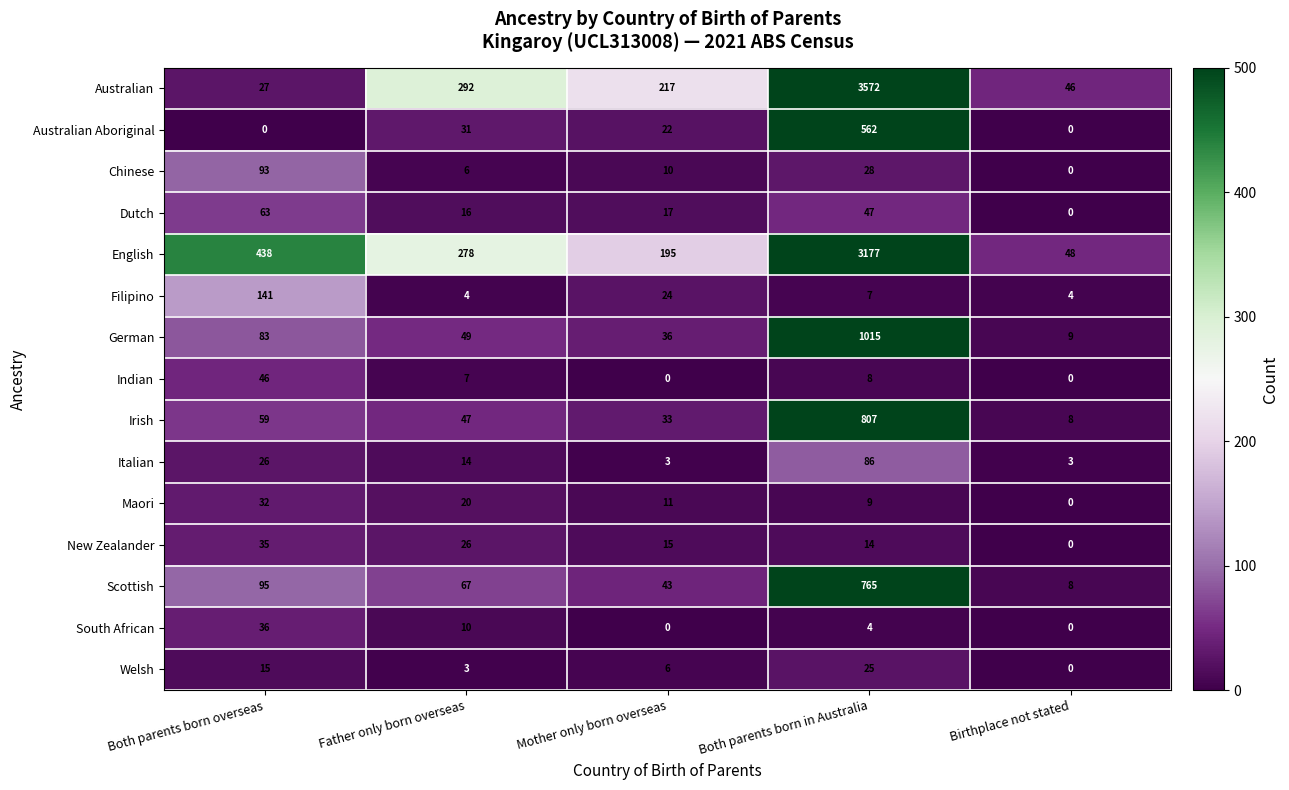

What is the difference between the highest and lowest values at Mother only born overseas?

217